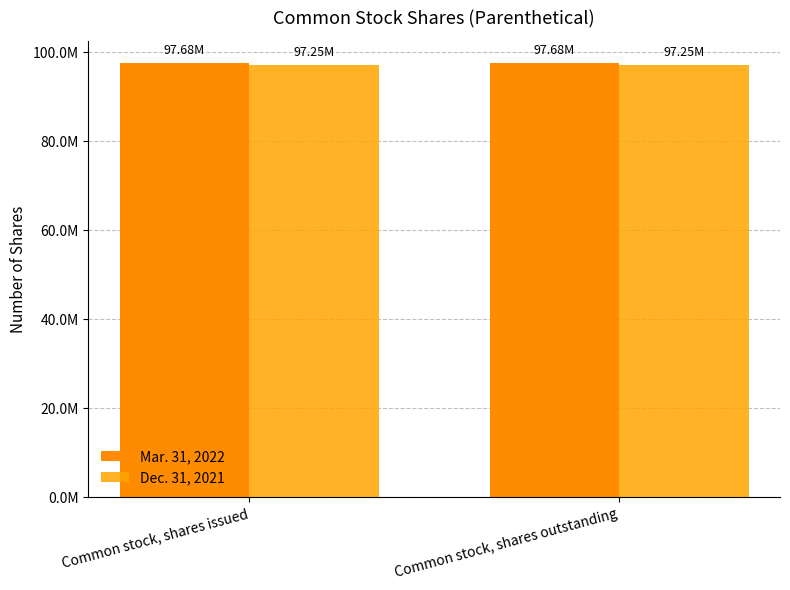

True or false: Mar. 31, 2022 has a value of 97680690 at Common stock, shares outstanding.

True